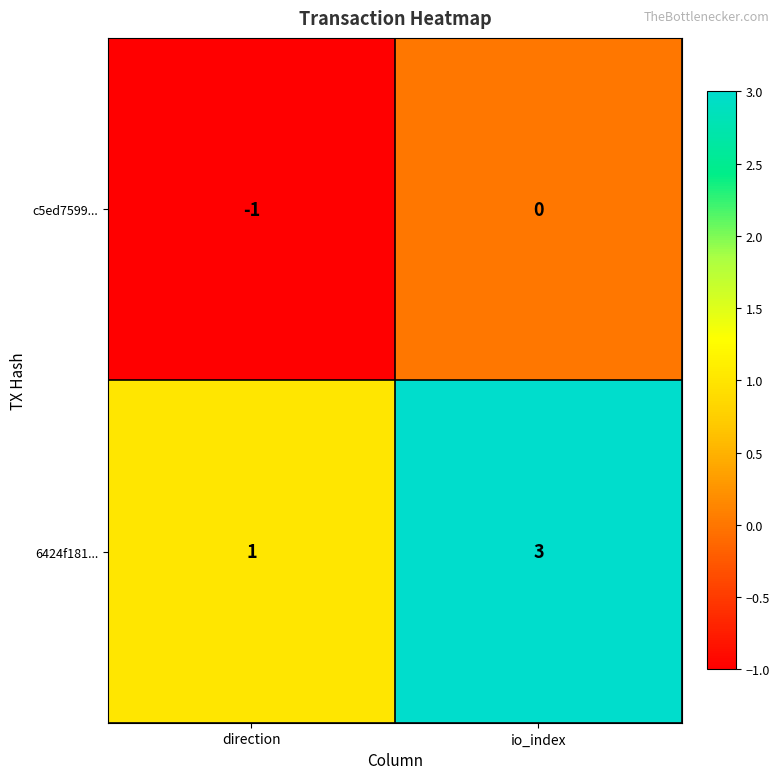

How many negative values does the c5ed7599... series have?

1